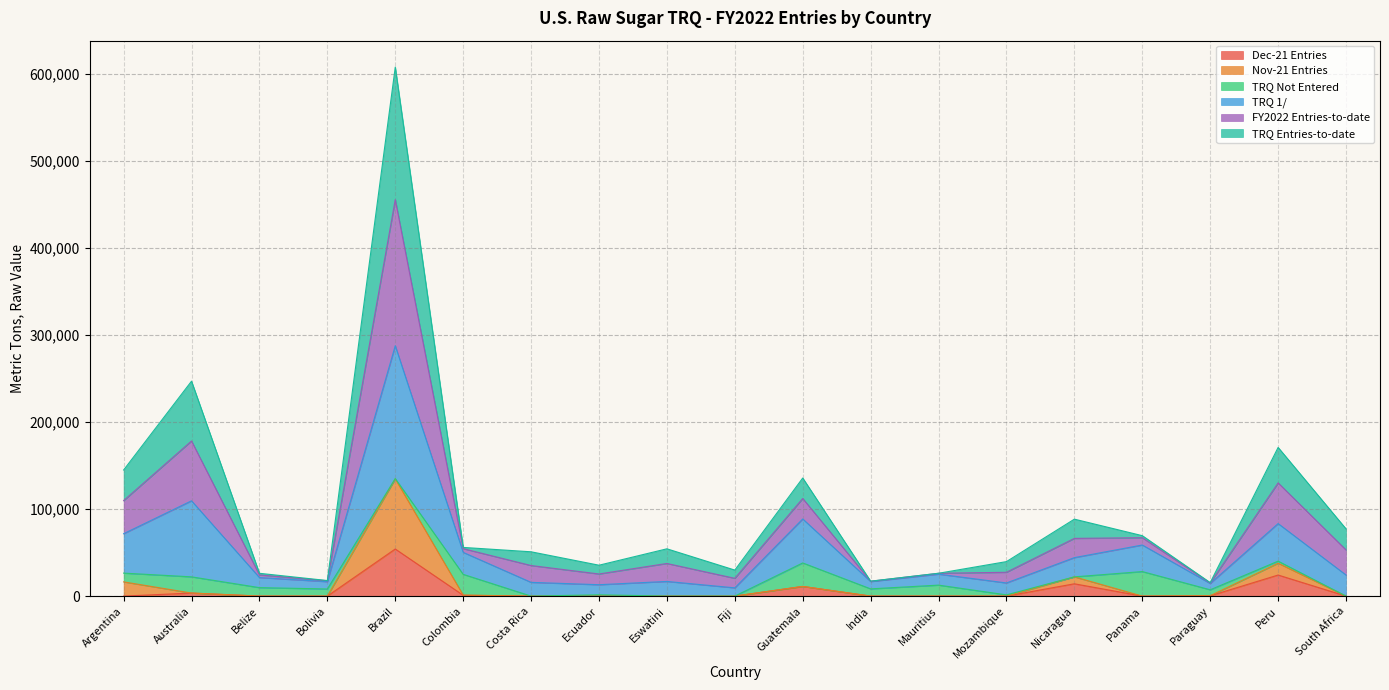

At which label does TRQ 1/ reach its minimum?

Paraguay